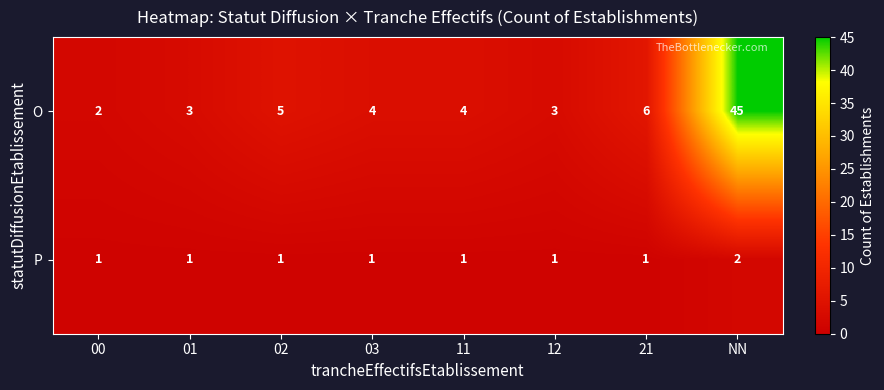

Reading left to right, extract all data points from this chart.

O: 00=2	01=3	02=5	03=4	11=4	12=3	21=6	NN=45
P: 00=1	01=1	02=1	03=1	11=1	12=1	21=1	NN=2